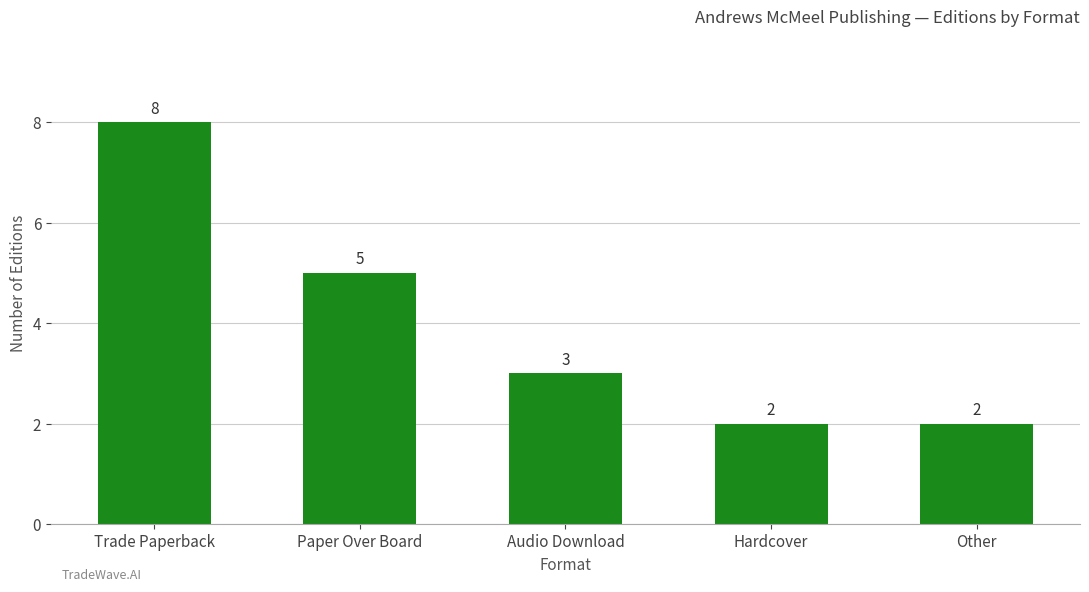

What is the ratio of the value at Paper Over Board to the value at Other?

2.5